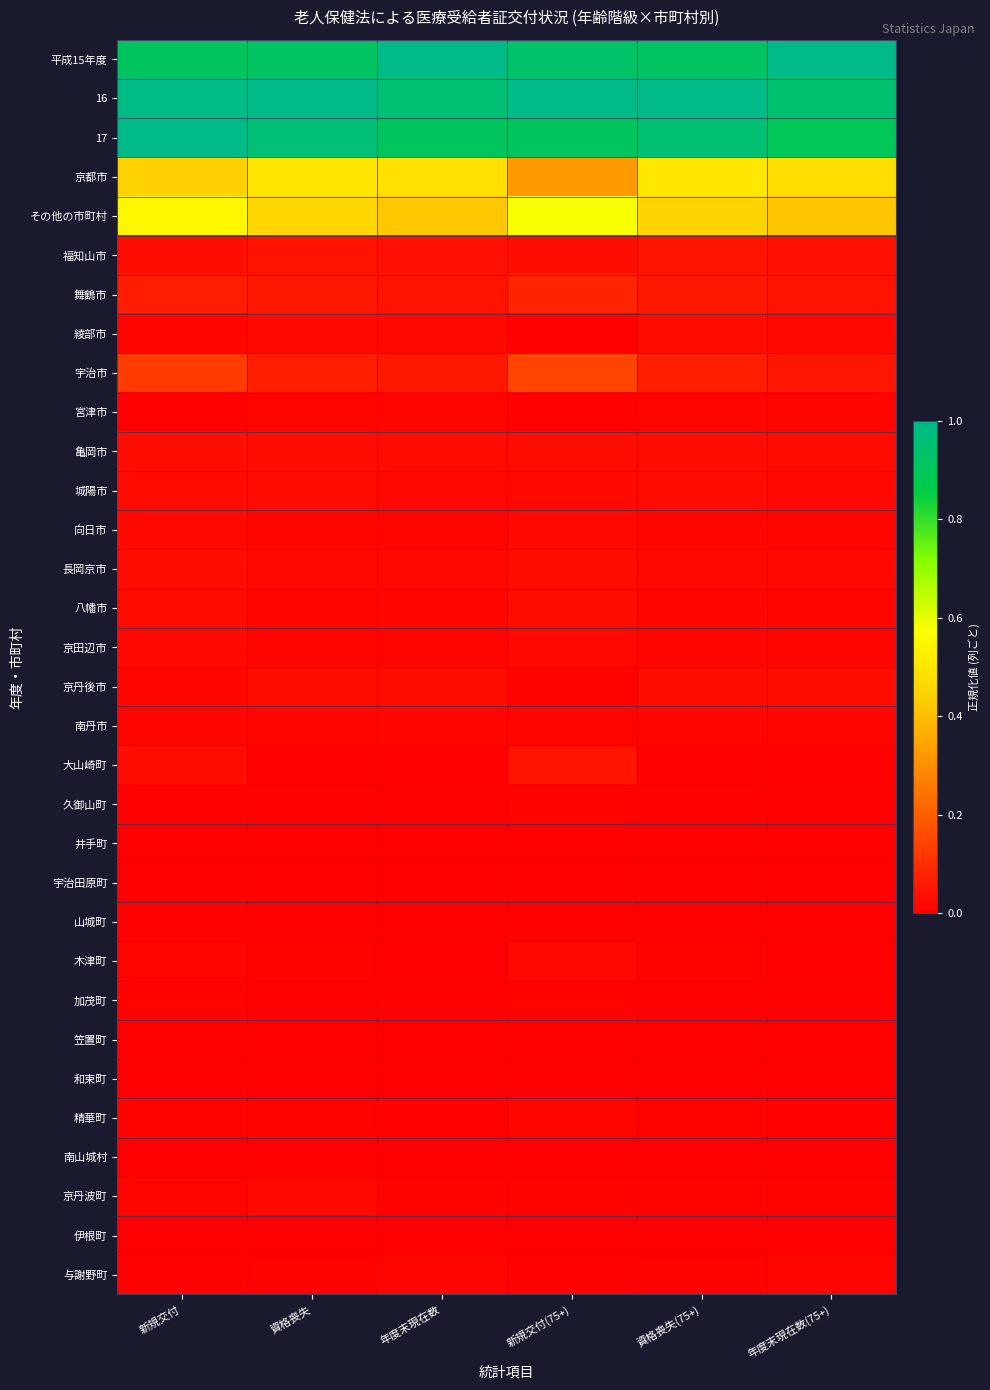

How many categories are shown in the chart?

6